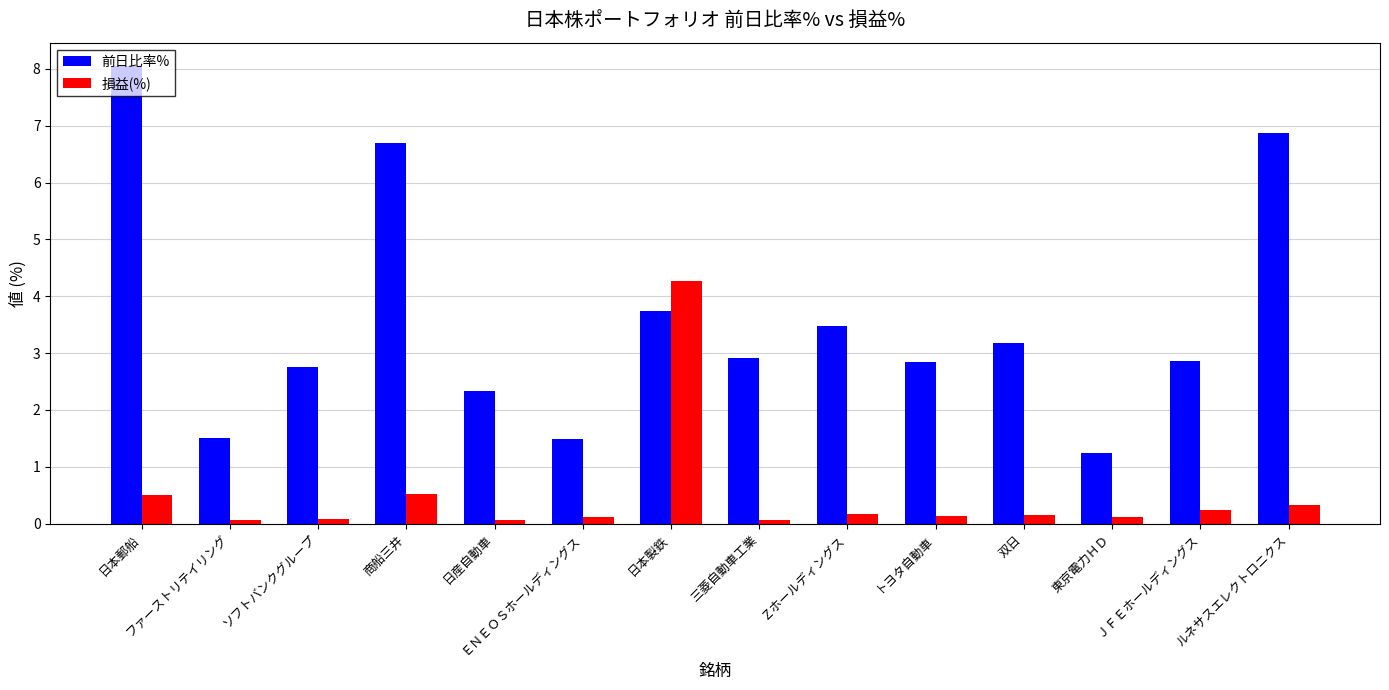

Which series has the largest total across all categories?

前日比率%